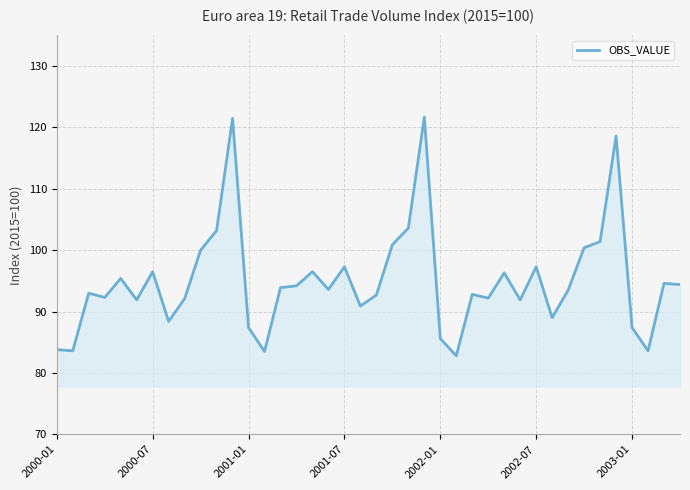

What is the difference between the maximum and minimum values?

38.9